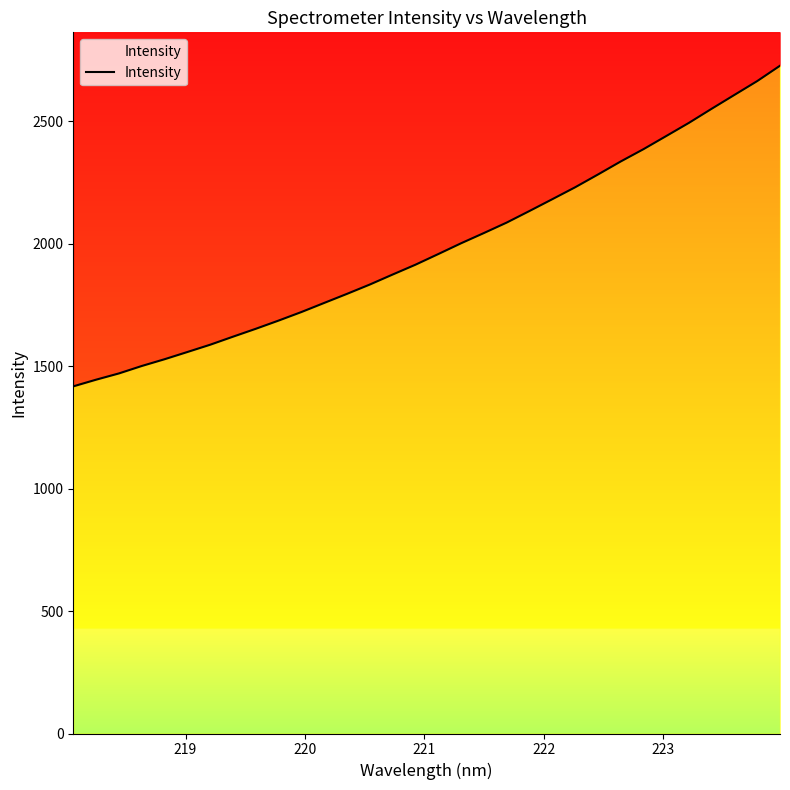

True or false: the data has more than 1 interior local peaks.

False